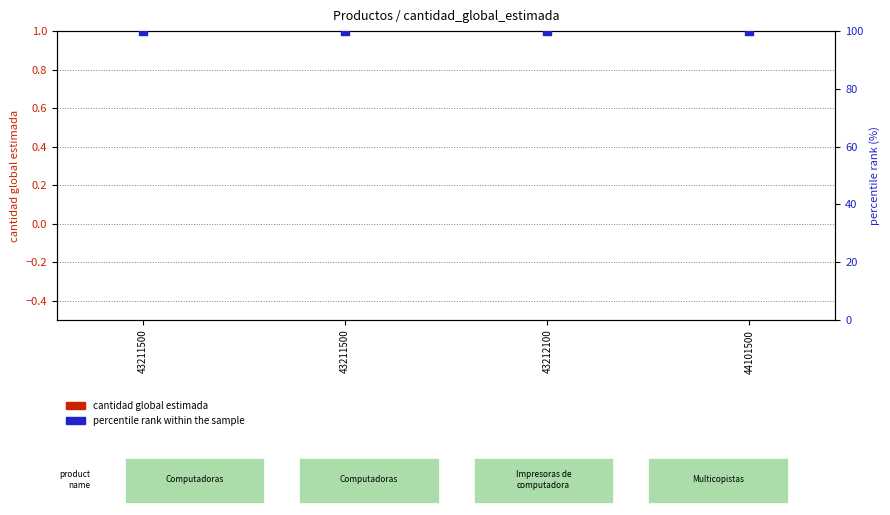

What are all the series names shown in the legend?

cantidad global estimada, percentile rank within the sample